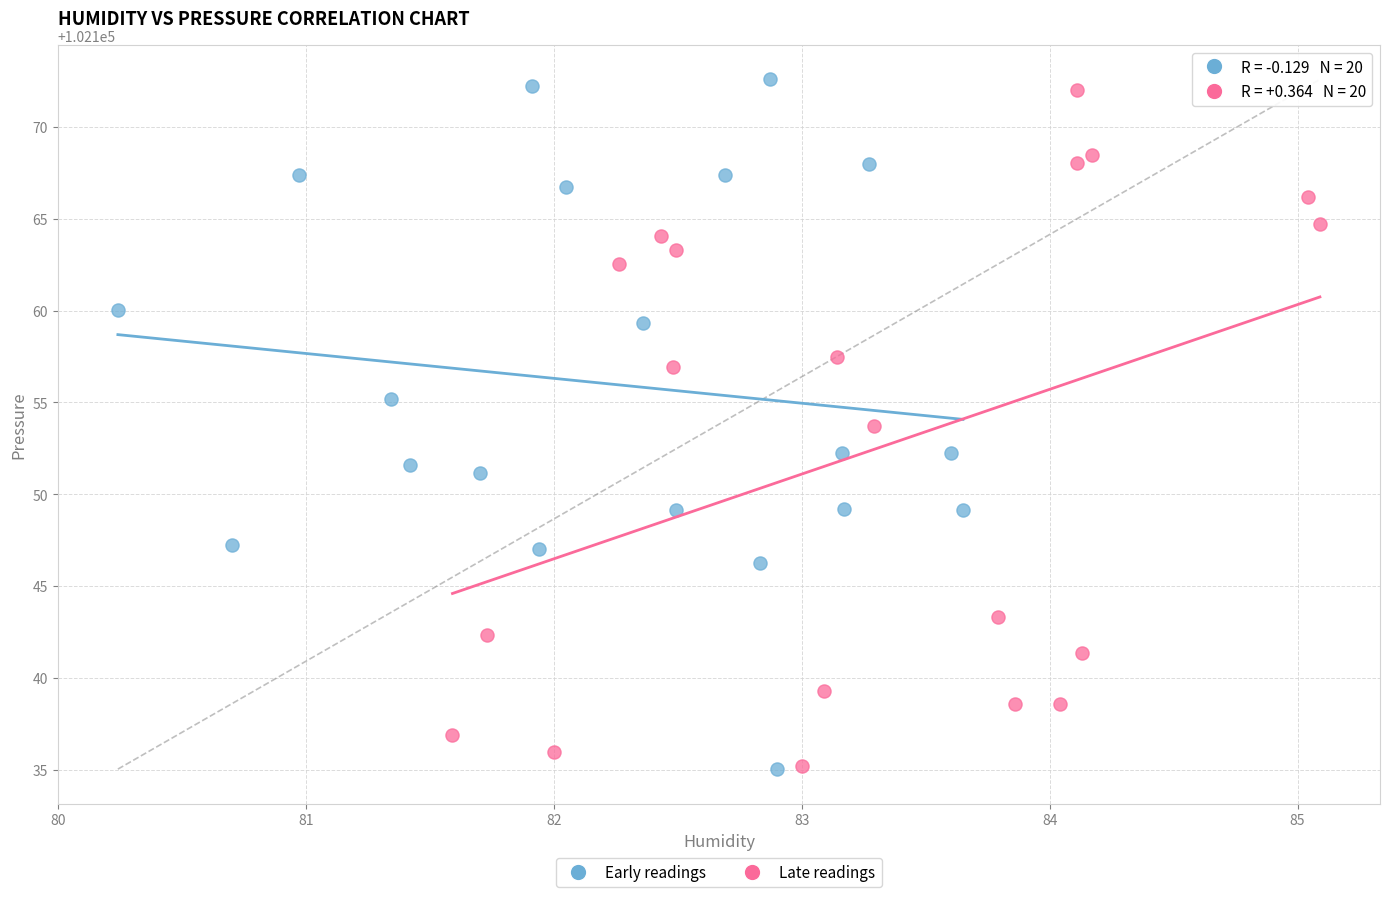

What are all the series names shown in the legend?

Early readings, Late readings